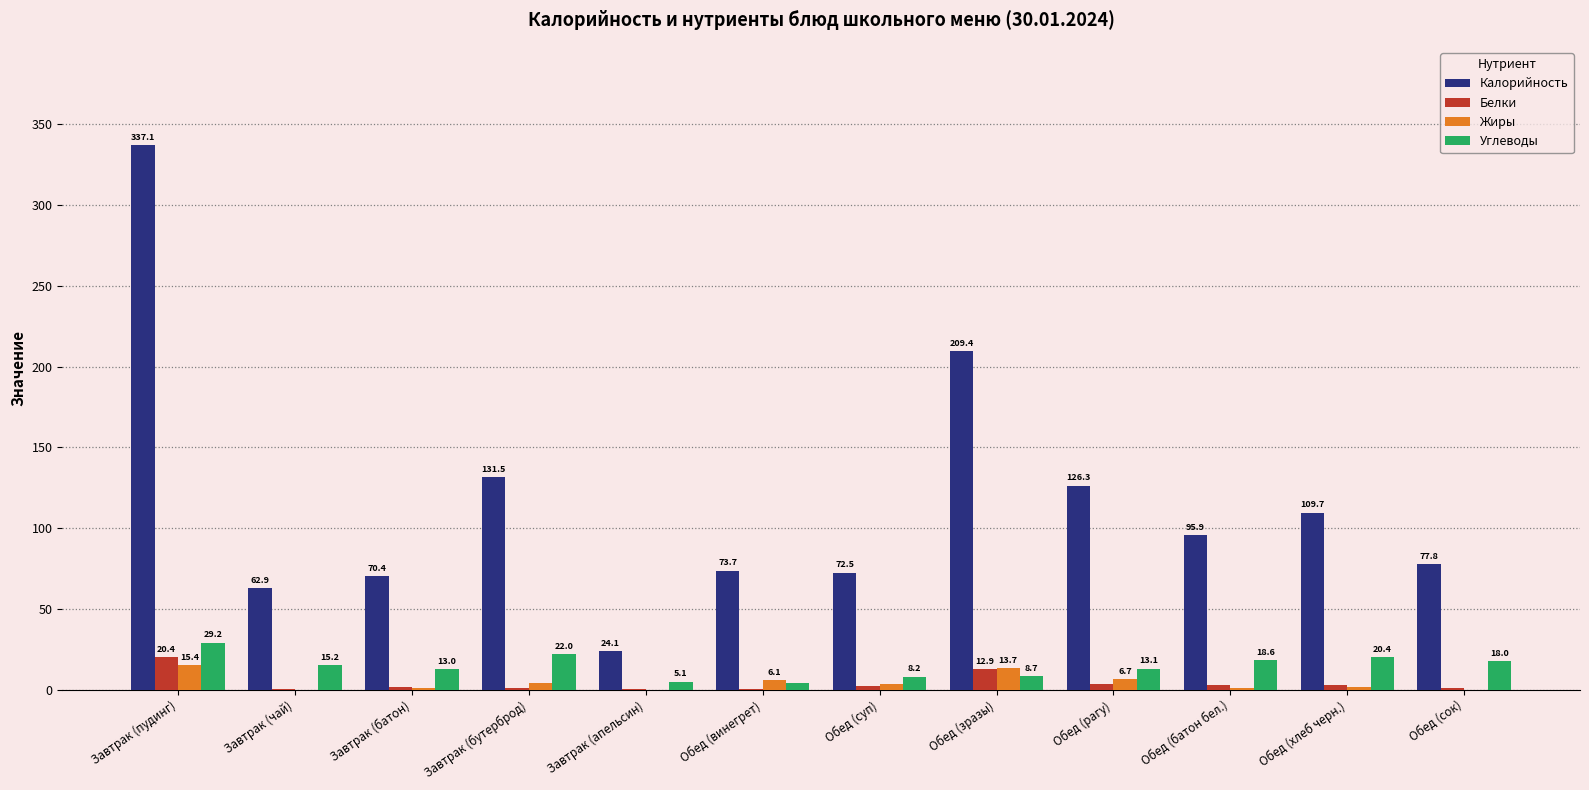

Which category has the highest value in the Жиры series?

Завтрак (пудинг)